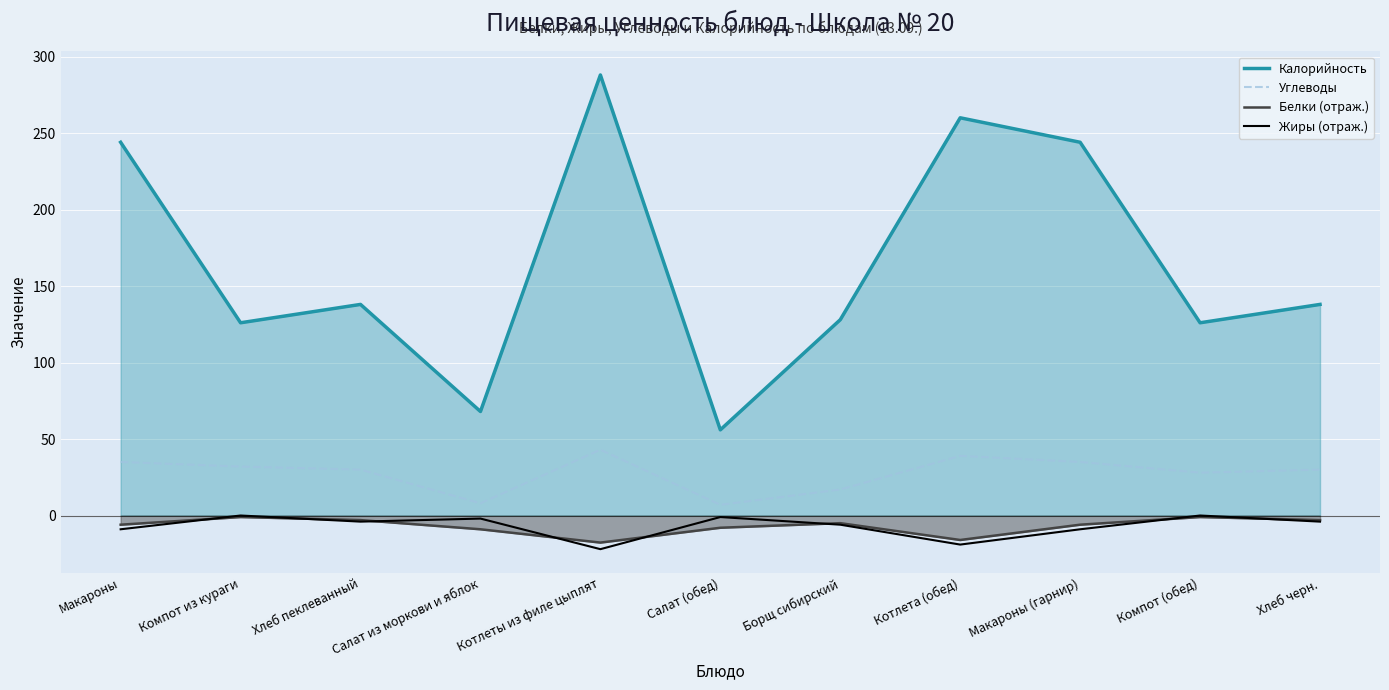

Reading left to right, transcribe all the data shown in this chart.

Калорийность: 244.0	126.0	138.0	68.0	288.0	56.0	128.0	260.0	244.0	126.0	138.0
Углеводы: 35.0	32.0	30.0	8.0	43.0	7.0	17.0	39.0	35.0	28.0	30.0
Белки (отраж.): -6.0	-1.0	-3.0	-9.0	-17.7	-8.0	-5.0	-16.0	-6.0	-1.0	-3.0
Жиры (отраж.): -9.0	0.0	-4.0	-2.0	-22.0	-1.0	-6.0	-19.0	-9.0	0.0	-4.0